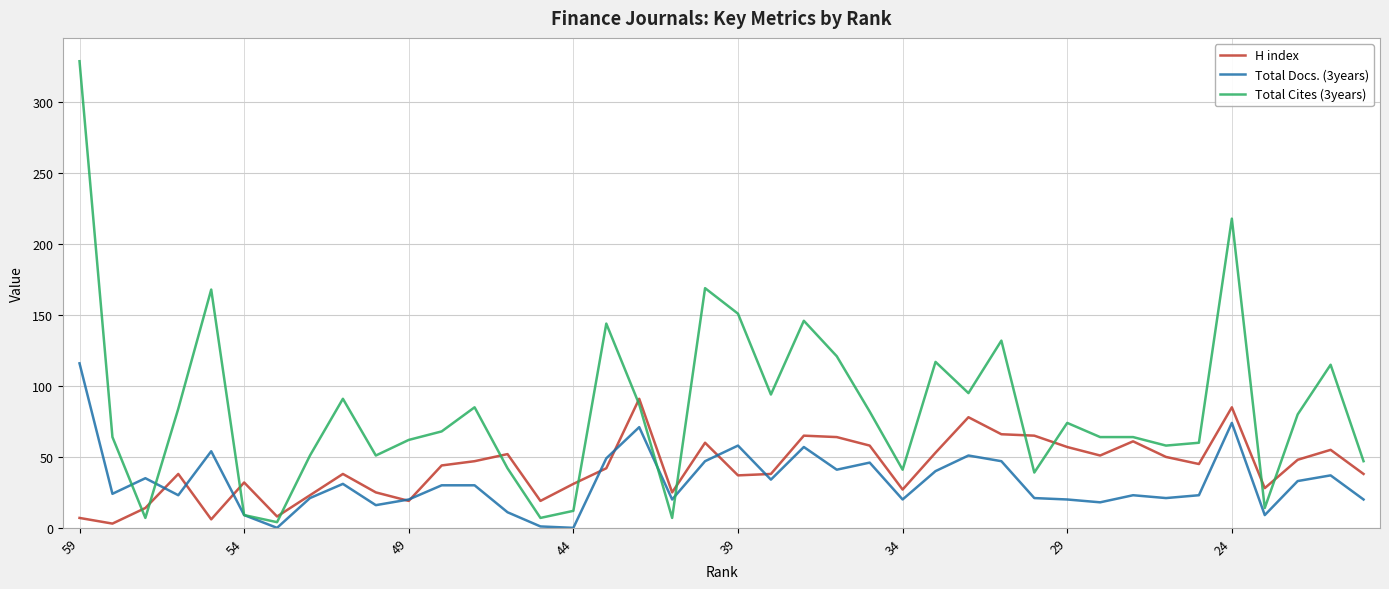

Which series has the widest spread of values?

Total Cites (3years)